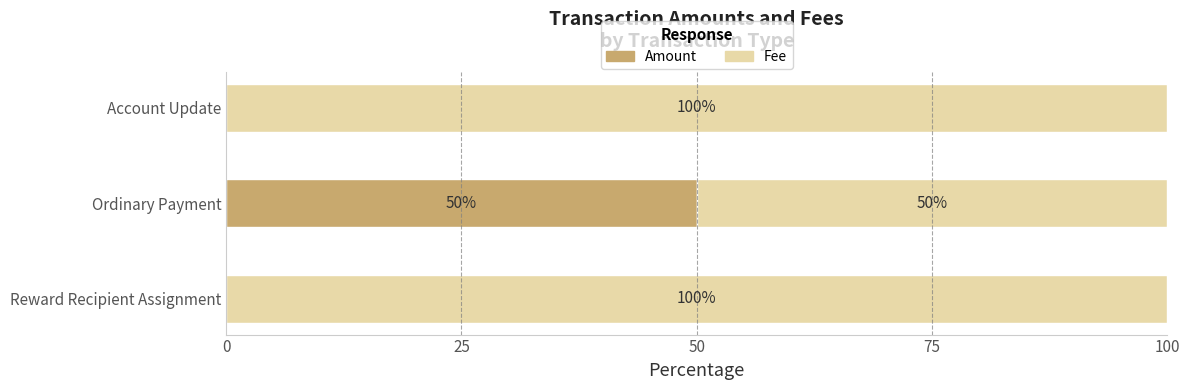

What is the highest value of the Amount series?

50